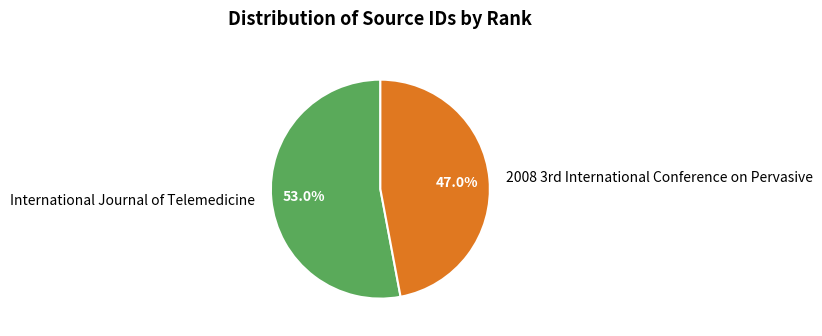

Is there a majority slice in this chart?

Yes